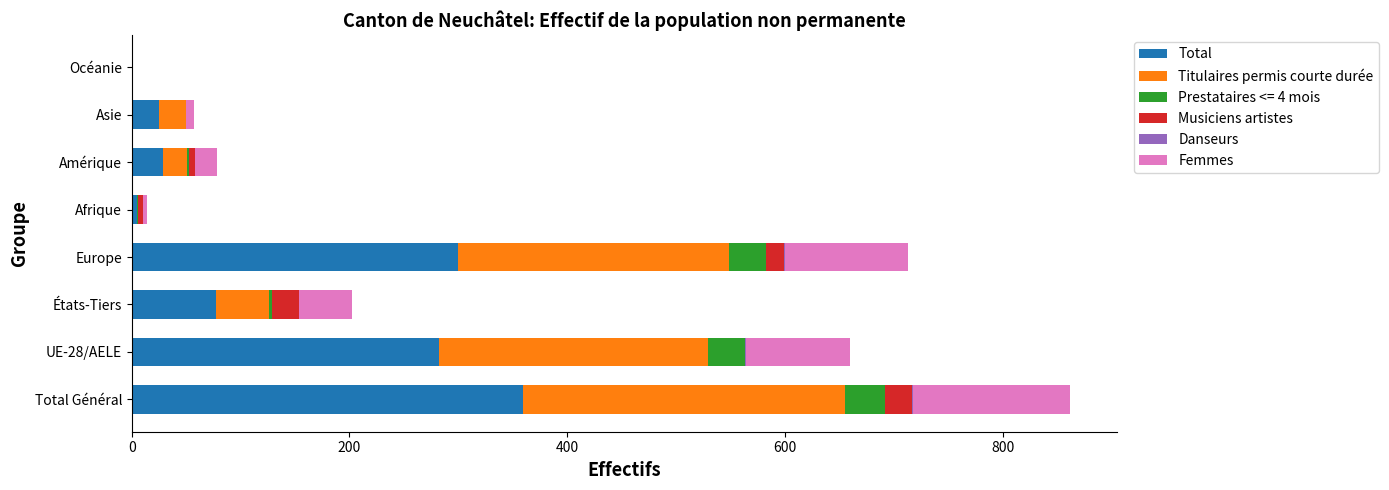

What is the highest value of the Total series?

359